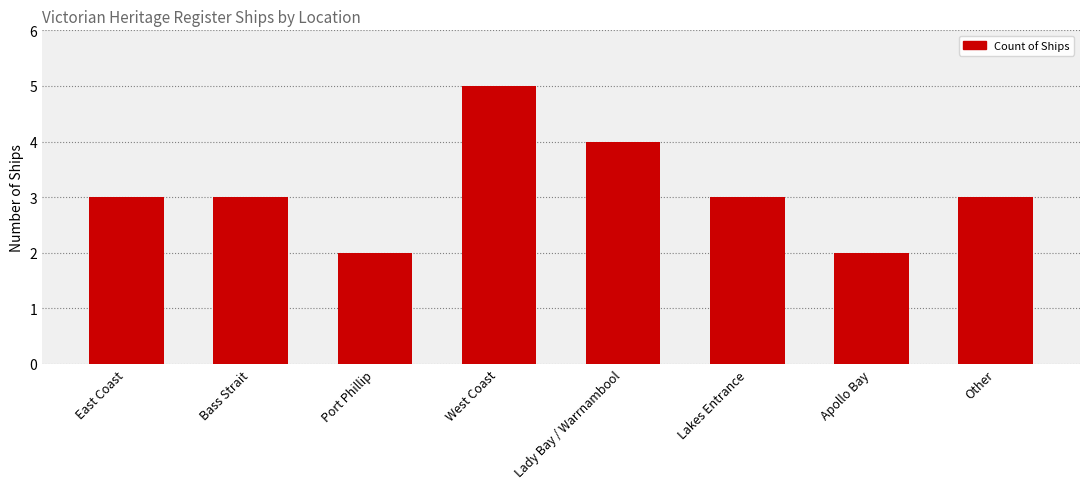

Which label corresponds to the largest value in the chart?

West Coast